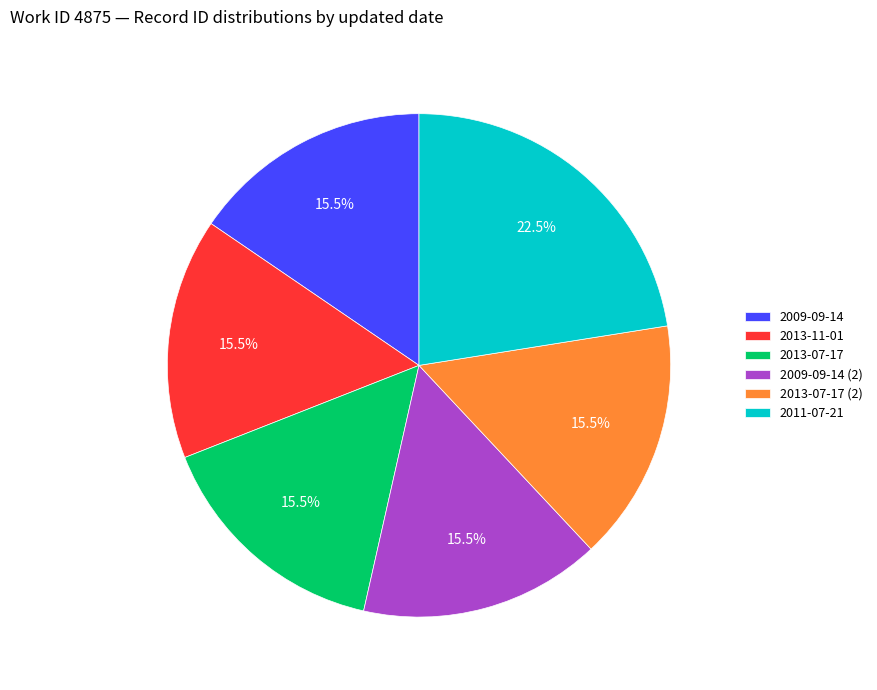

How many segments does this pie chart have?

6